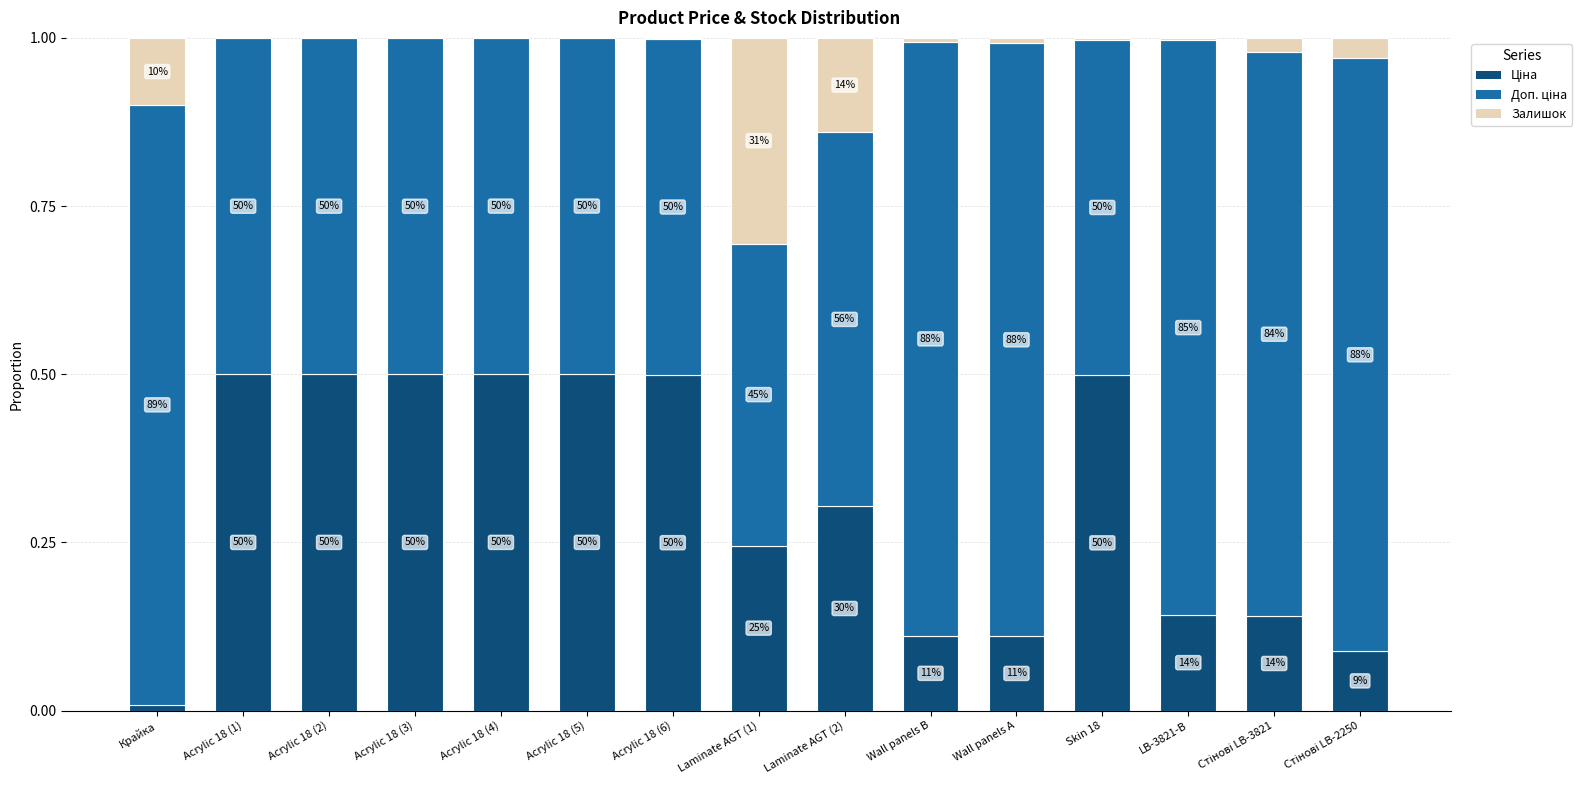

Are the bars grouped side by side (vs. stacked)?

No